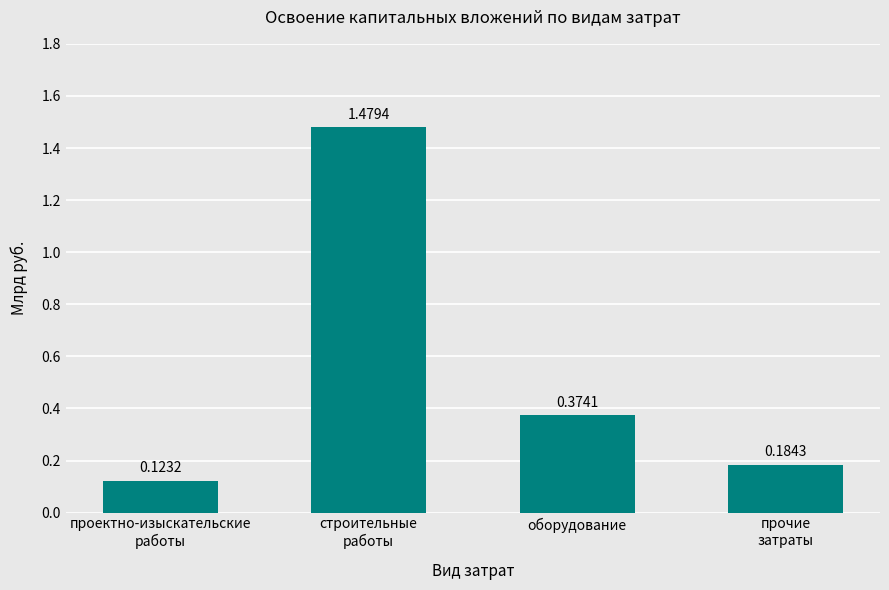

Are the bars grouped side by side (vs. stacked)?

No